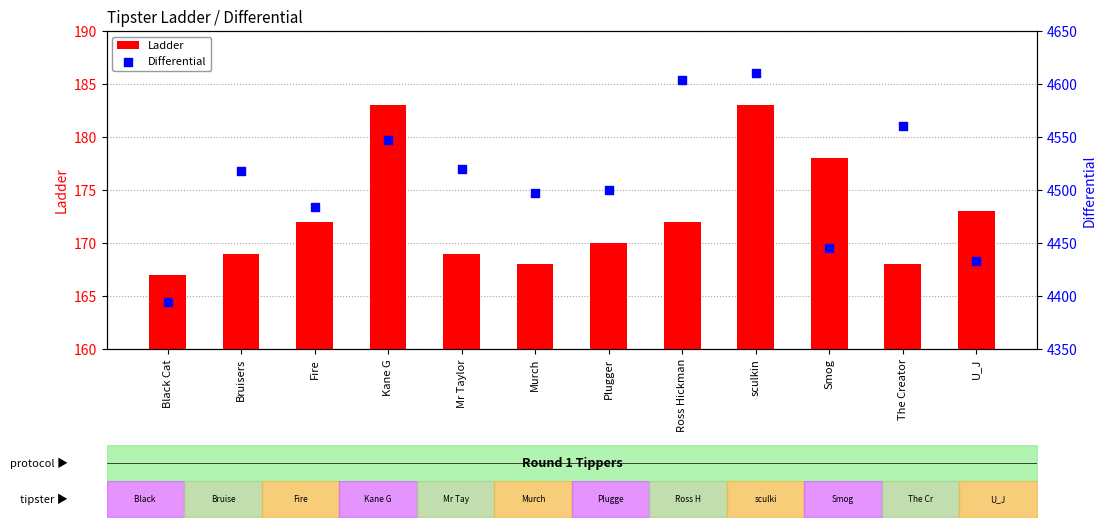

Which series has the largest total across all categories?

Differential